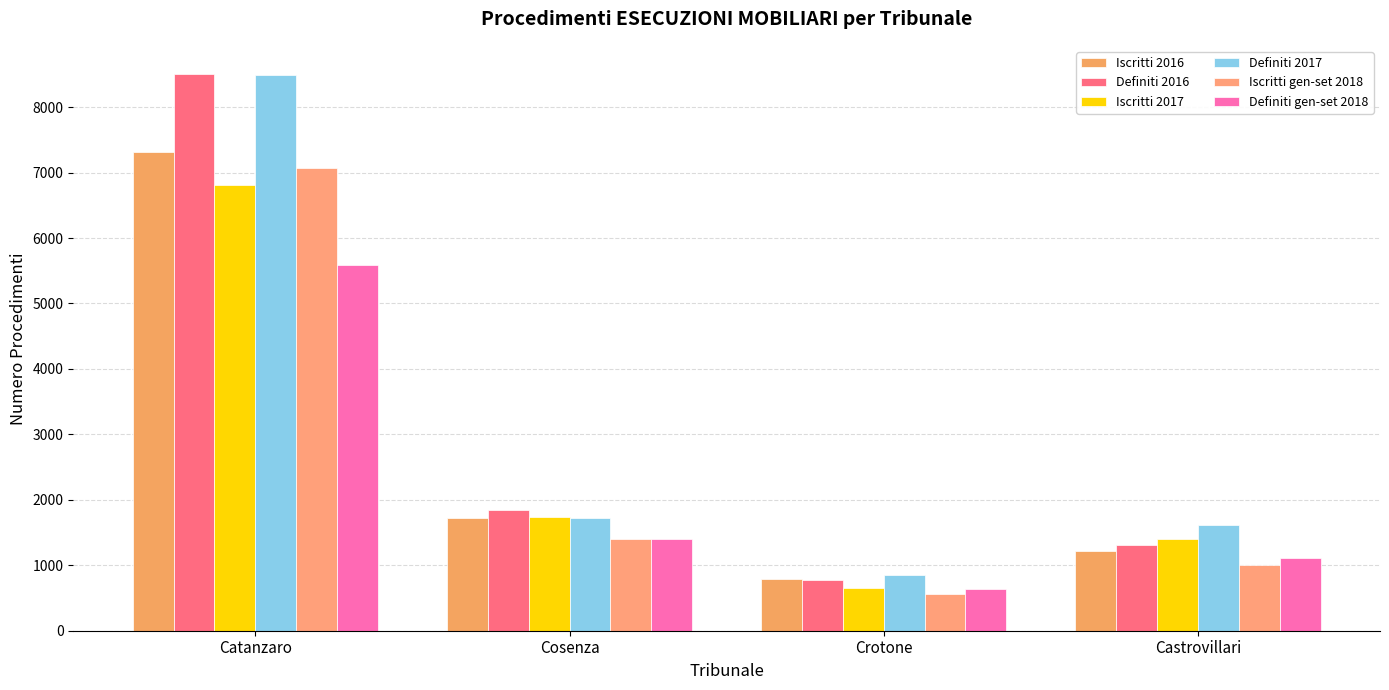

How many groups of bars are there?

4